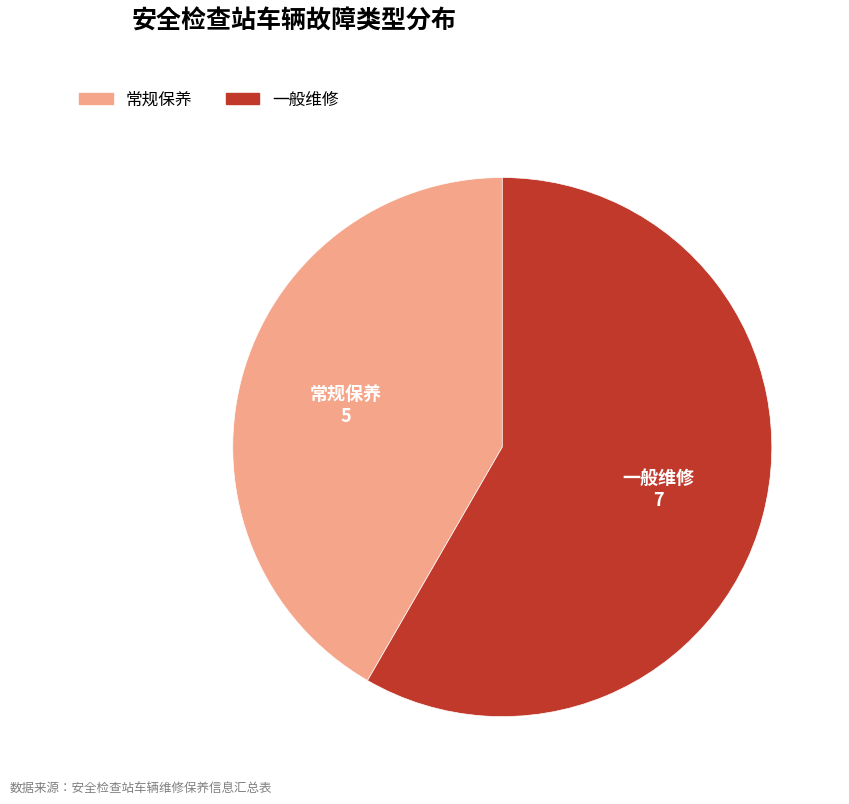

Between 一般维修 and 常规保养, which is larger?

一般维修